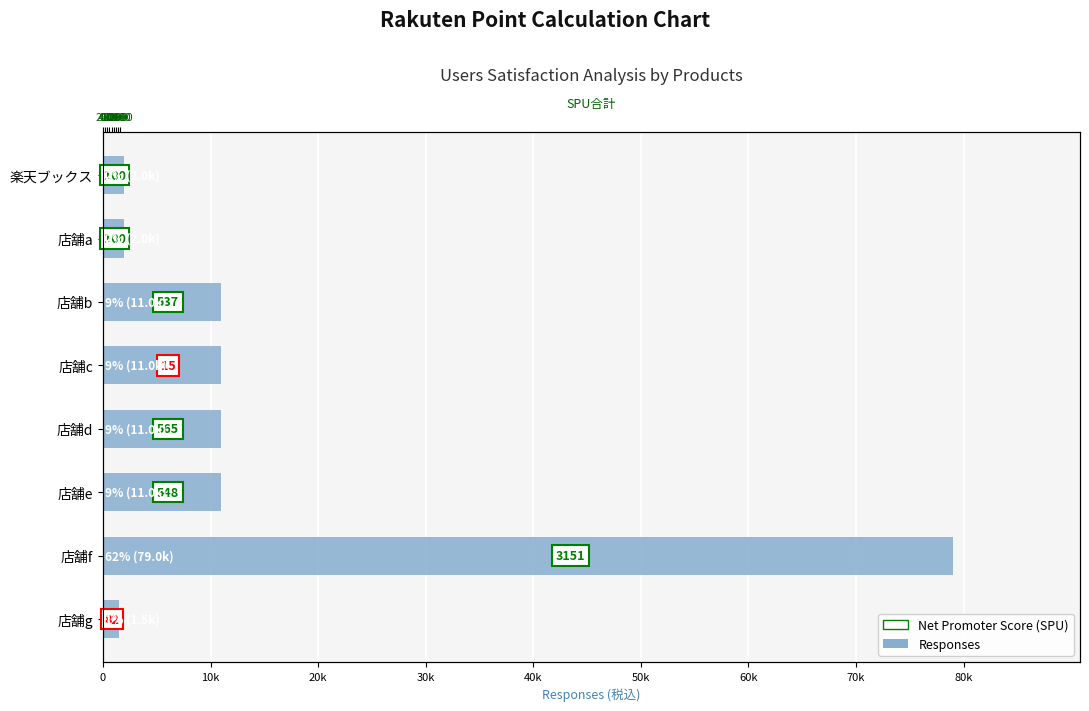

Which has a higher value, 店舗d or 楽天ブックス?

店舗d